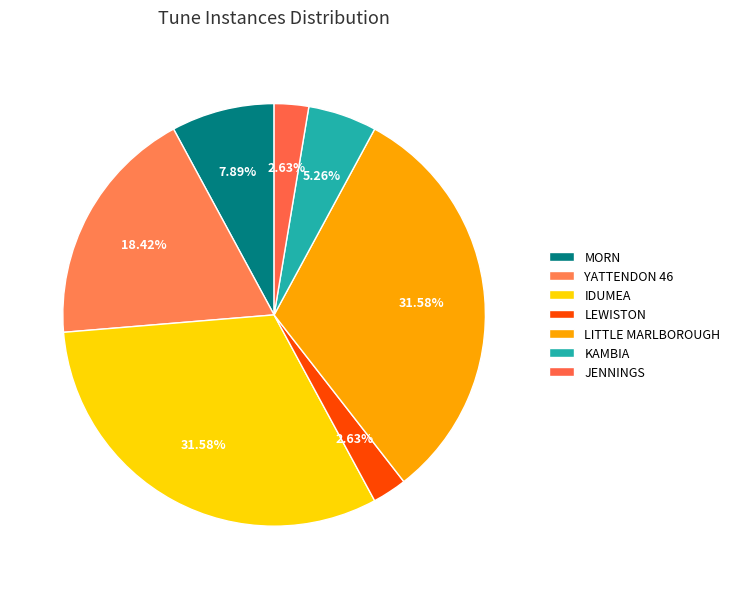

What percentage is the IDUMEA slice, to the nearest percent?

32%